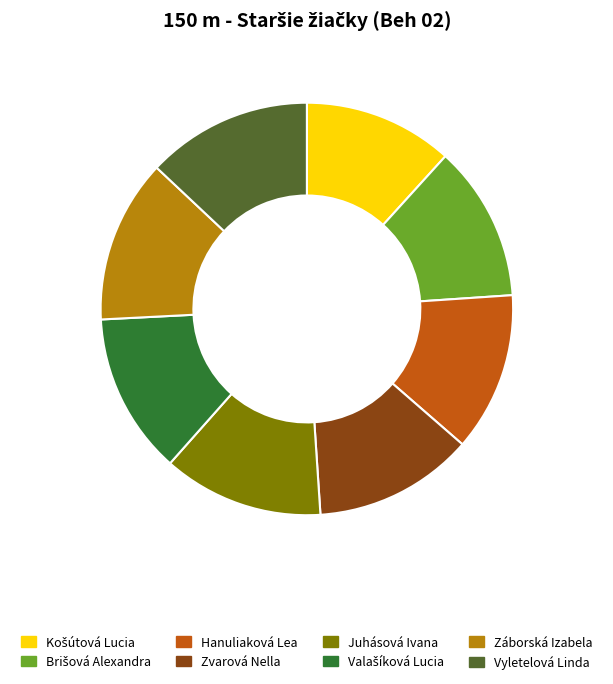

The Juhásová Ivana slice represents 1% of the pie. True or false?

False